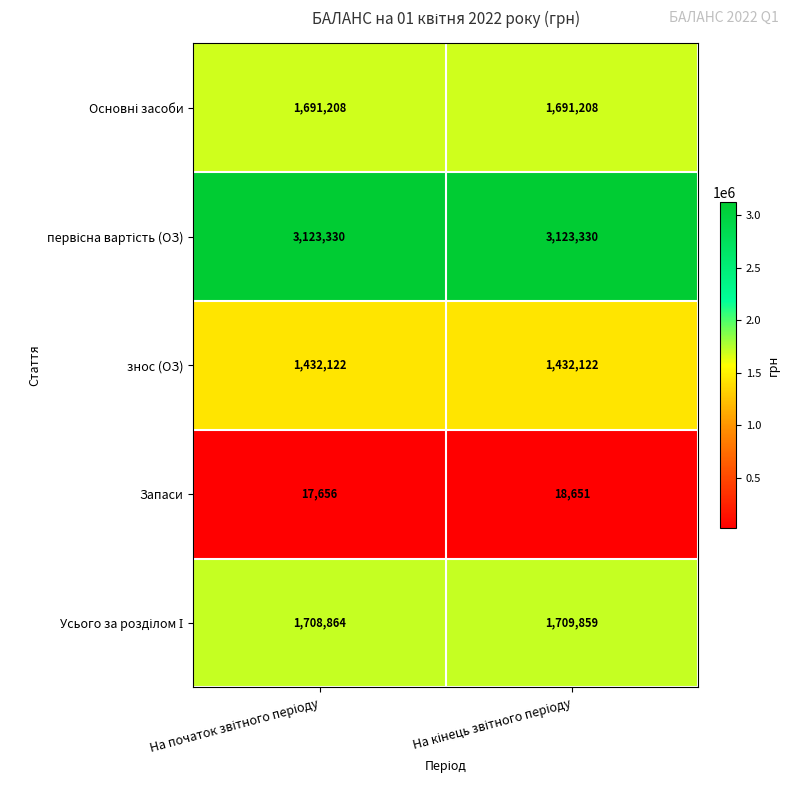

What is the smallest value displayed?

17656